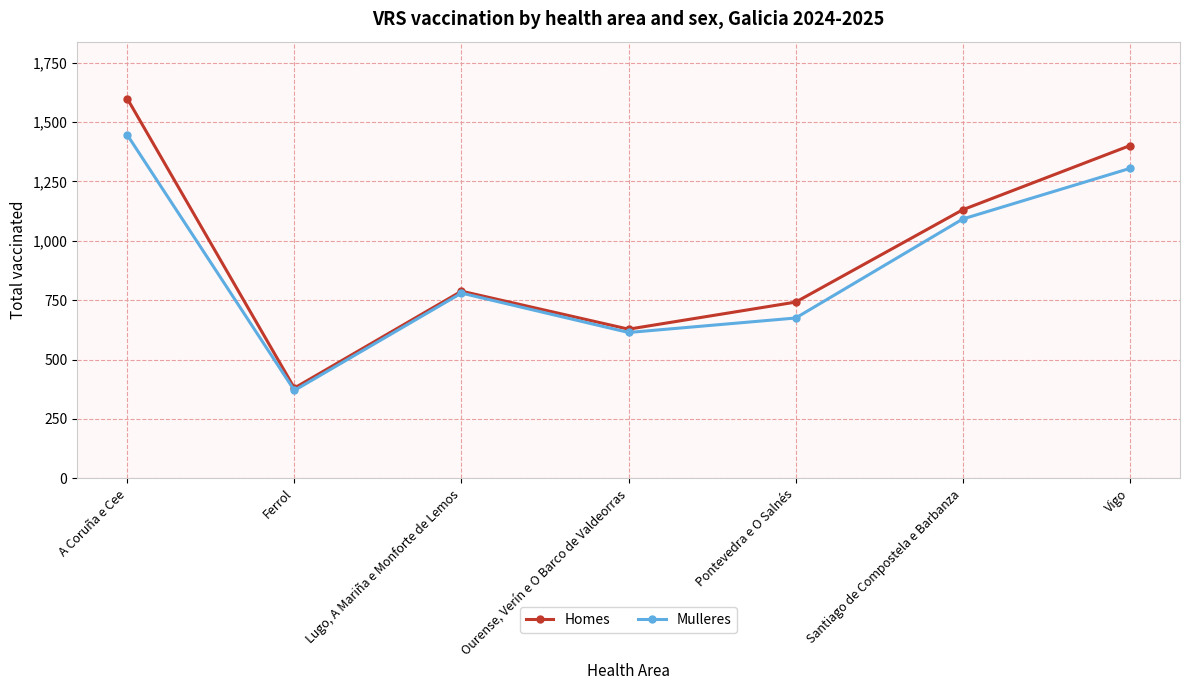

What is the label of the 4th point from the right?

Ourense, Verín e O Barco de Valdeorras